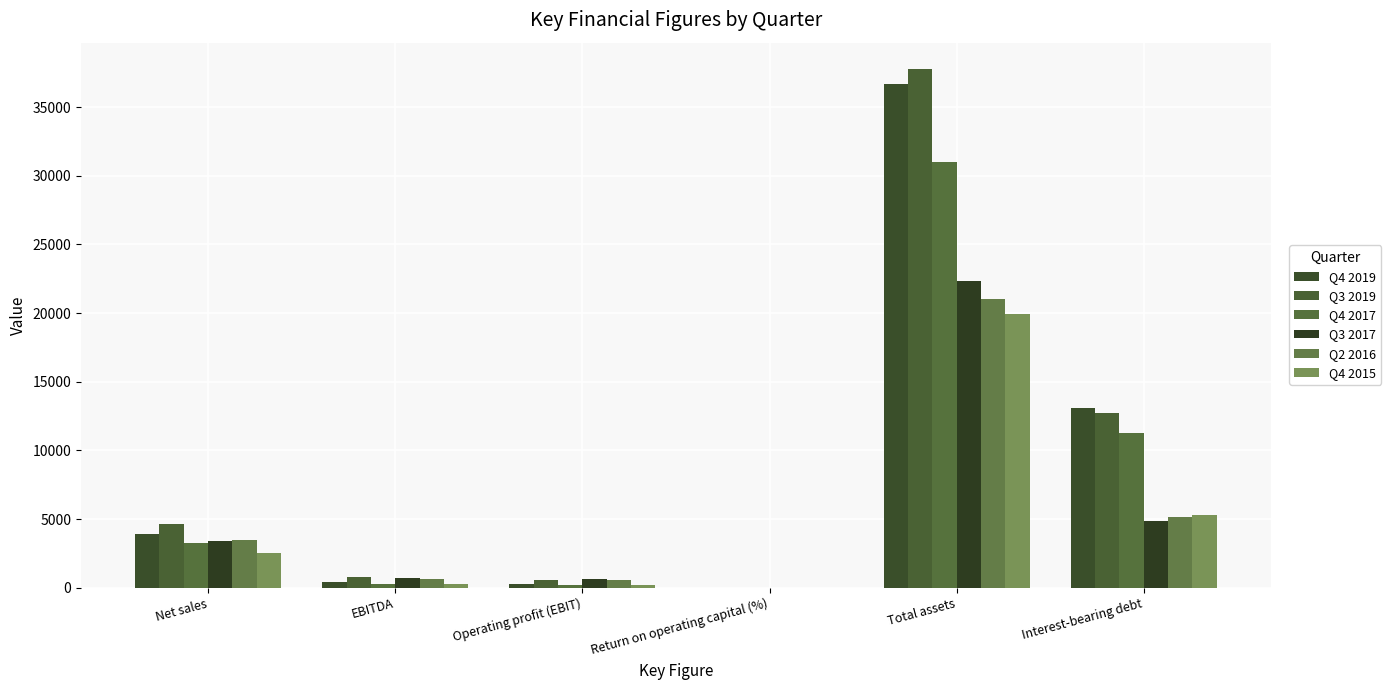

How many data points does each series have?

6